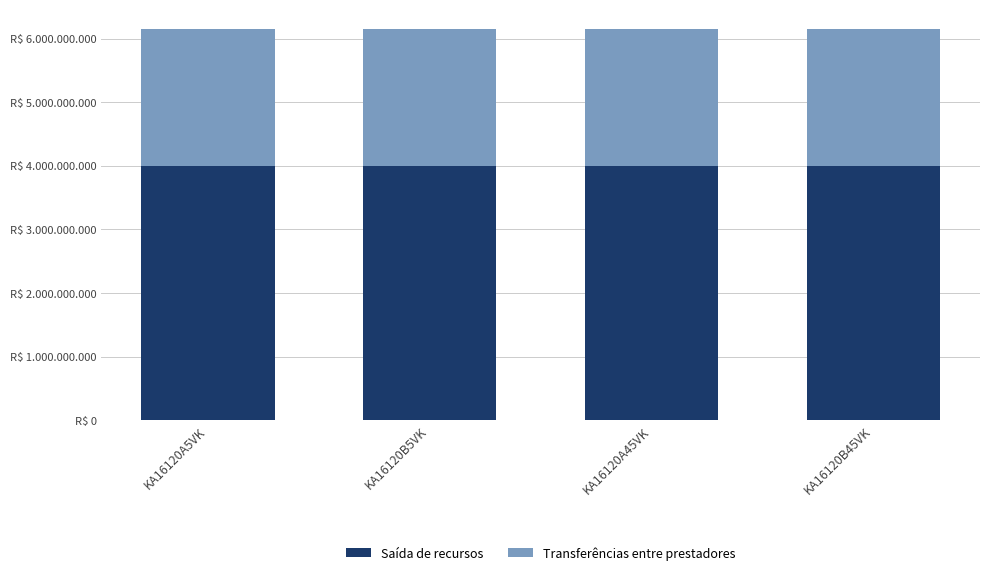

What are all the series names shown in the legend?

Saída de recursos, Transferências entre prestadores